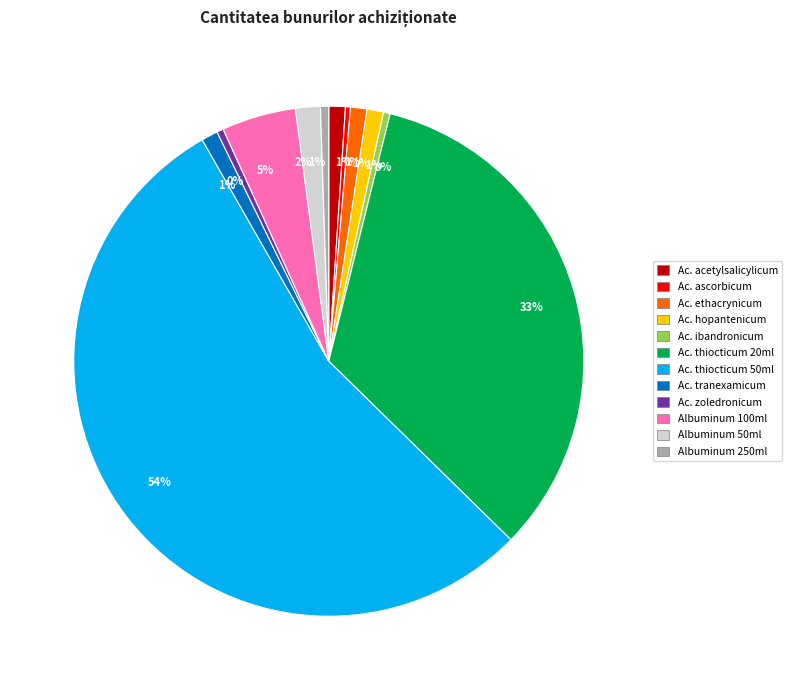

Is there a majority slice in this chart?

Yes